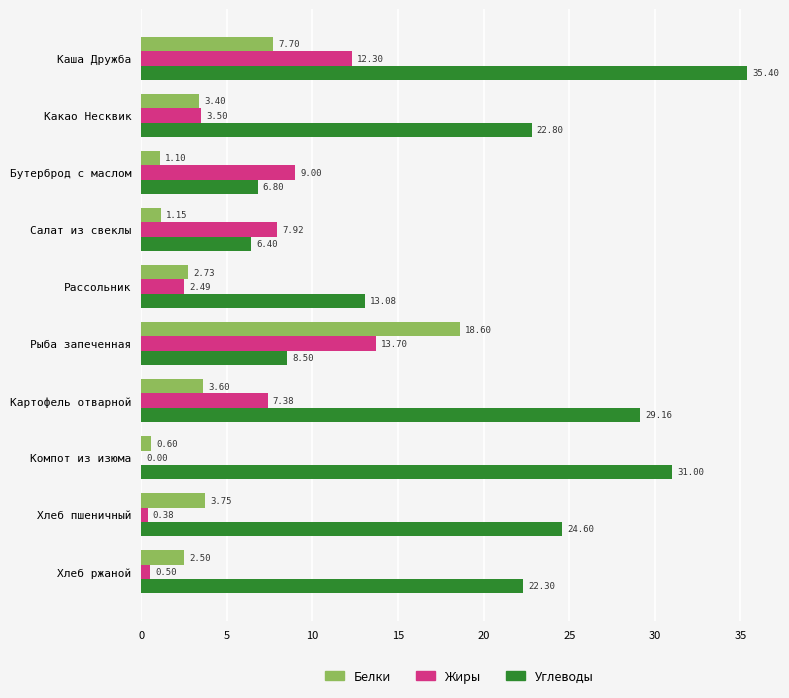

Is the value of Углеводы at Каша Дружба greater than the value of Жиры at Хлеб ржаной?

Yes